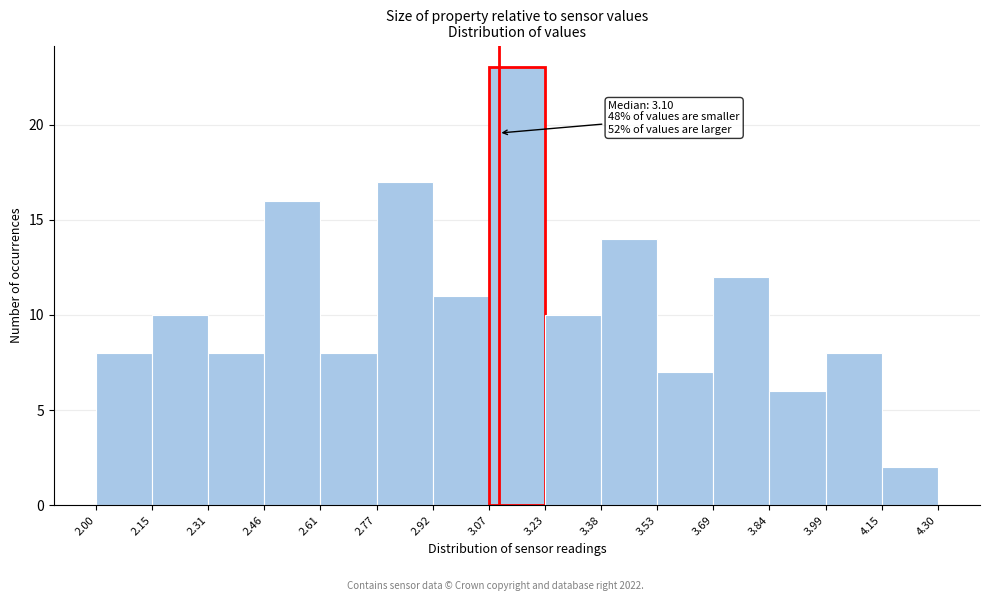

Over which range of the x-axis is the bar tallest?

3.07 to 3.23